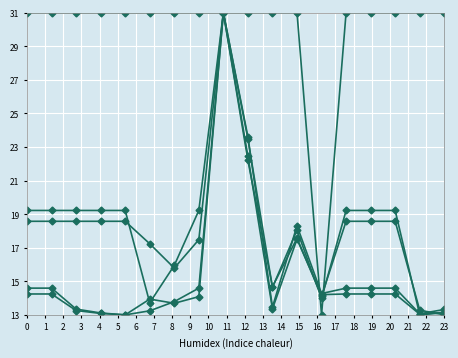

How many series are shown in this chart?

5